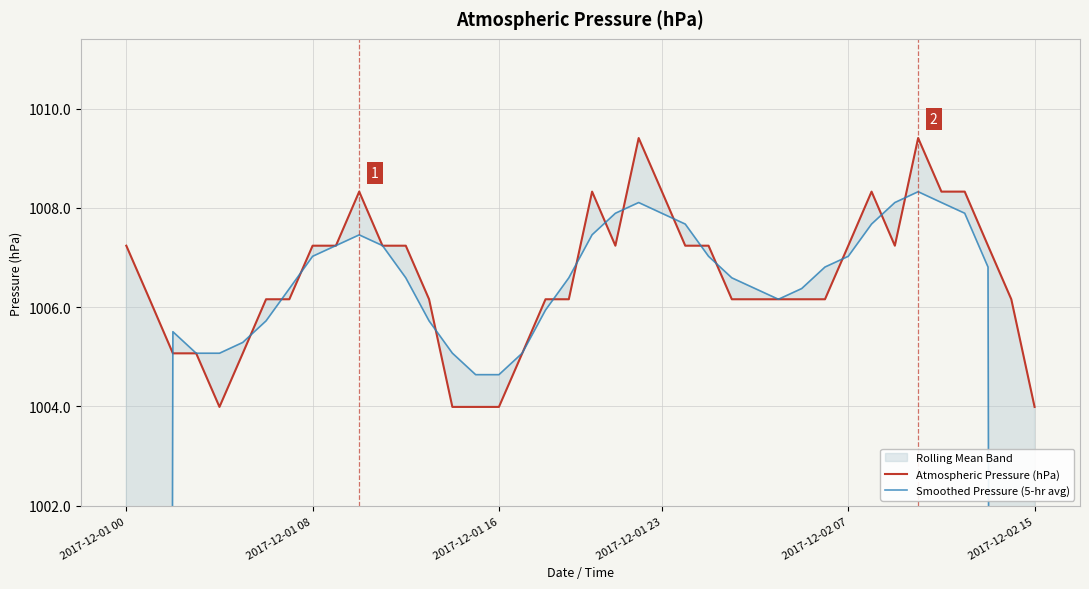

Which series has the largest total across all categories?

Atmospheric Pressure (hPa)